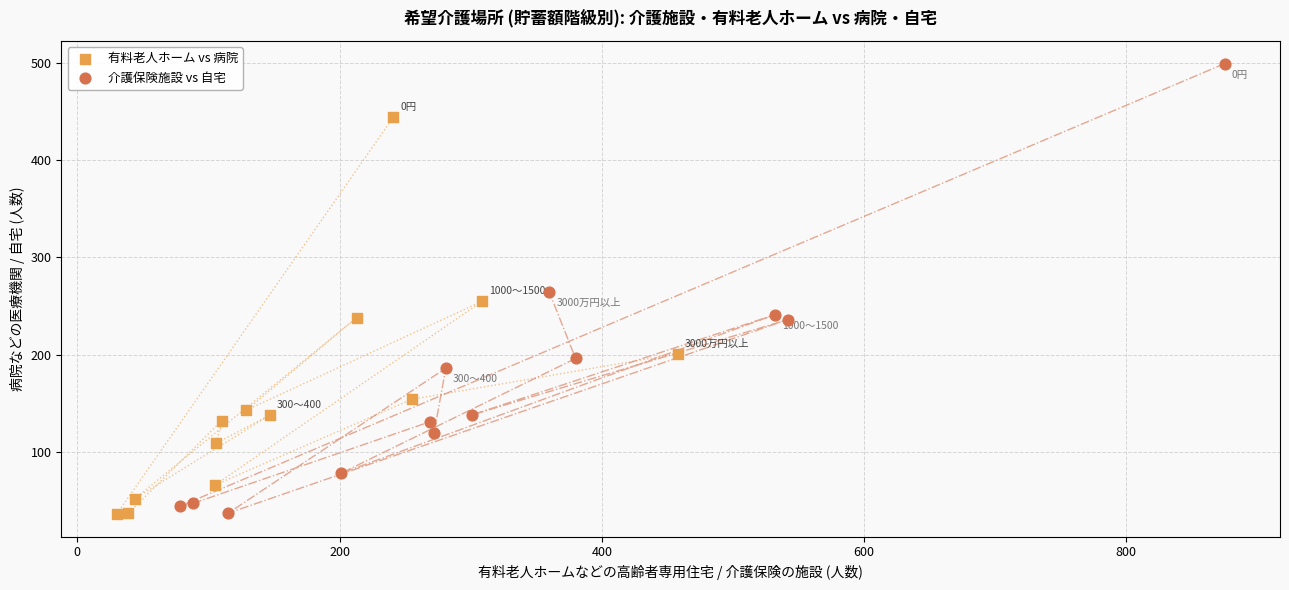

Which series has the widest spread of Y values?

介護保険施設 vs 自宅